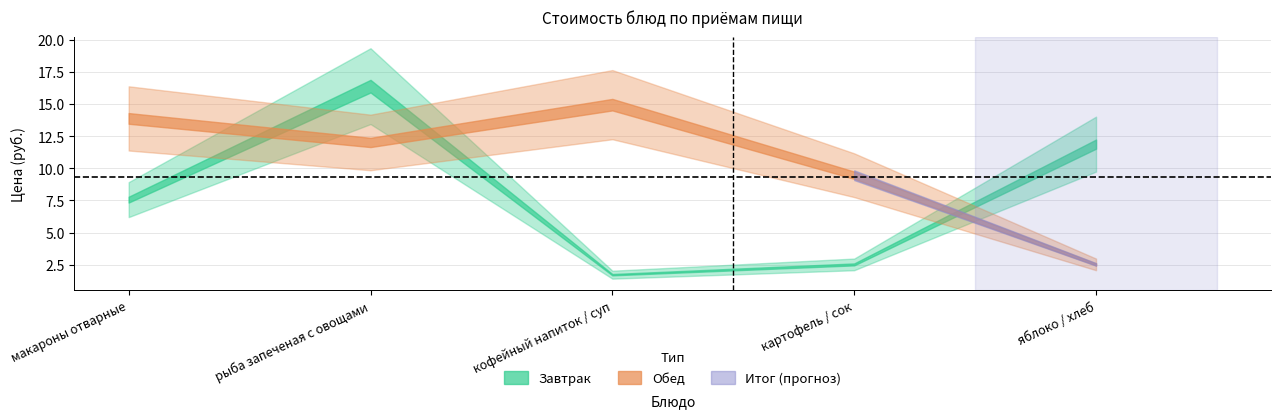

What is the maximum value shown in the chart?

16.4